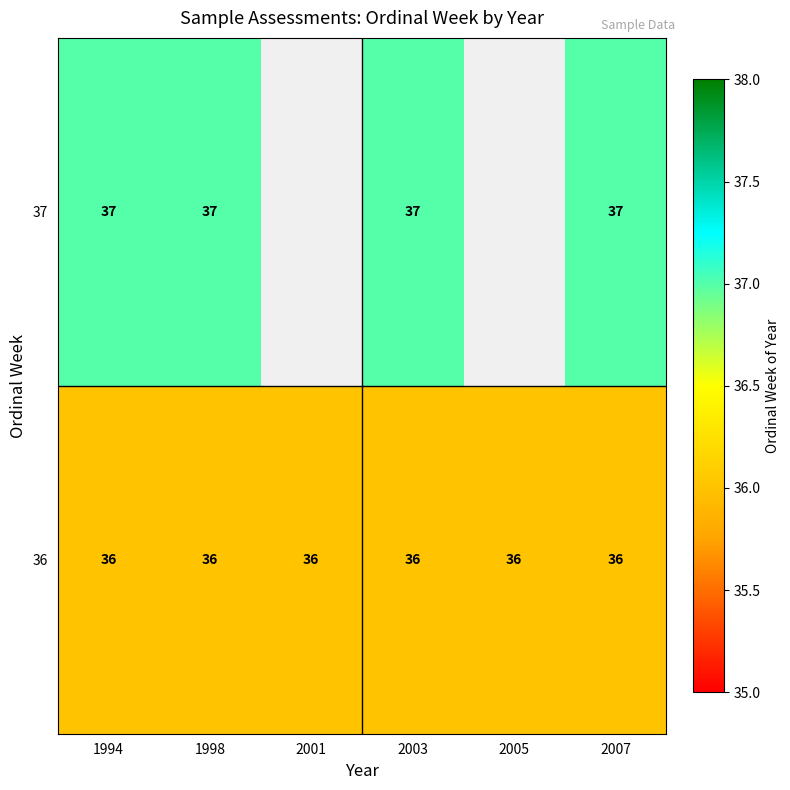

At how many categories does at least one series exceed 36?

4